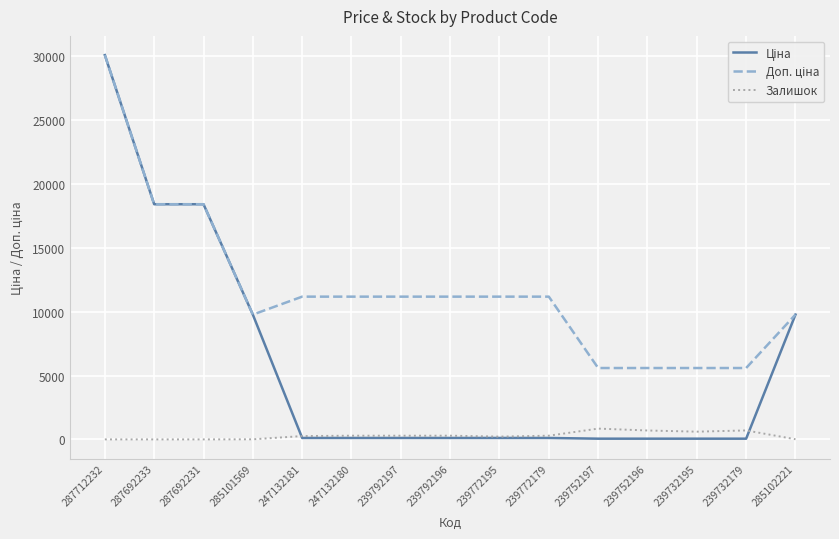

Does the chart display data point markers on the line(s)?

No